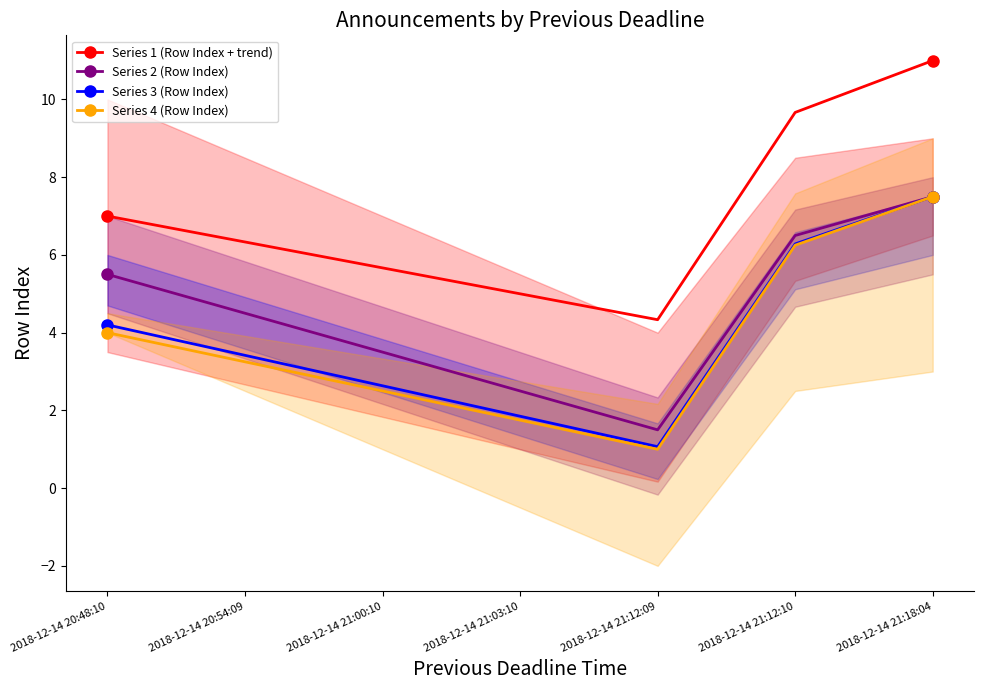

What is the average value of the Series 1 (Row Index + trend) series?

7.0